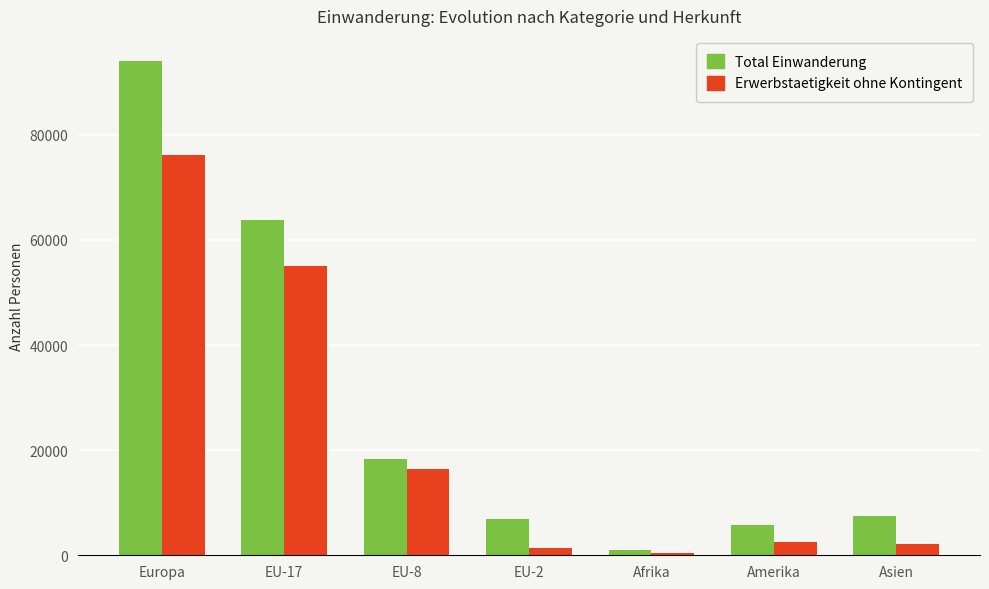

What is the minimum value for Total Einwanderung?

1098